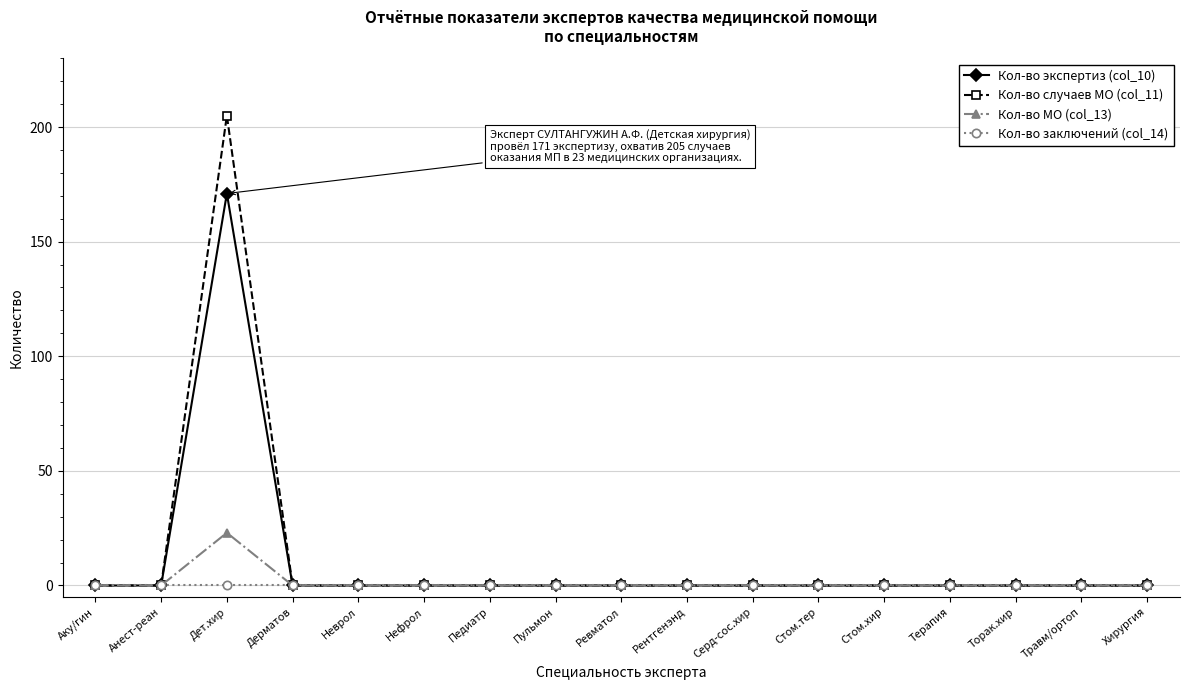

Rank the series by their maximum value, from highest to lowest.

Кол-во случаев МО (col_11), Кол-во экспертиз (col_10), Кол-во МО (col_13), Кол-во заключений (col_14)